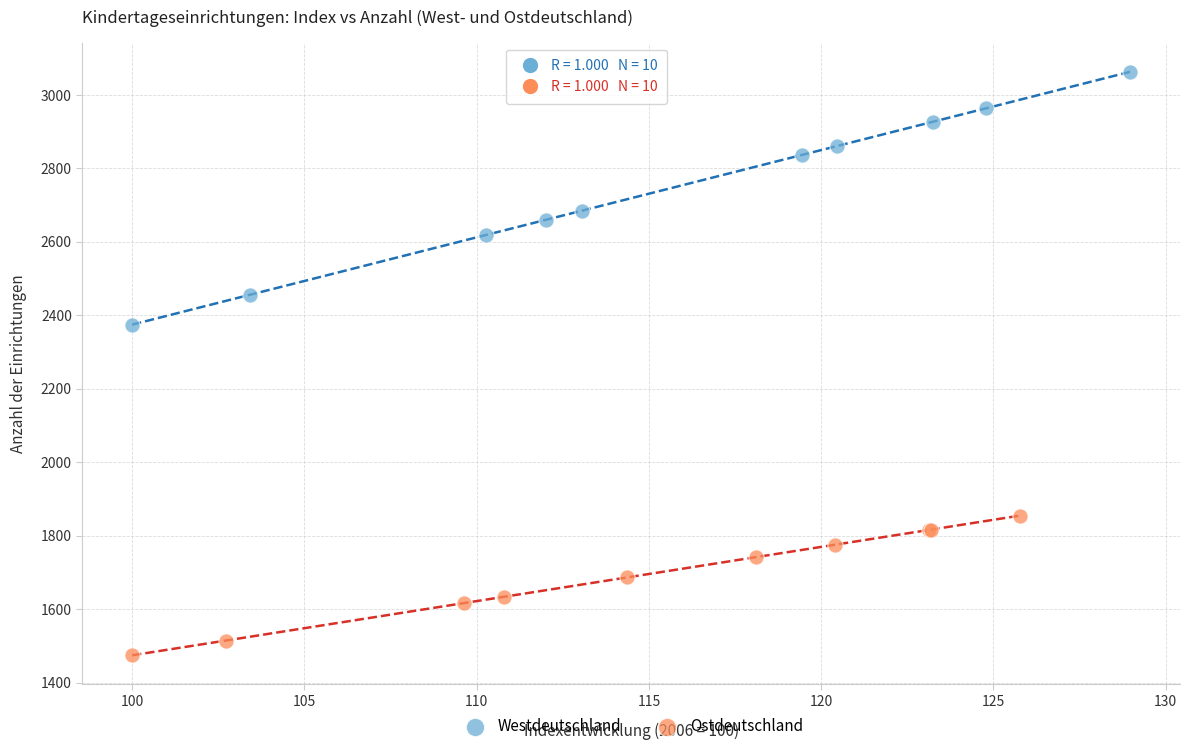

What are all the series names shown in the legend?

Westdeutschland, Ostdeutschland